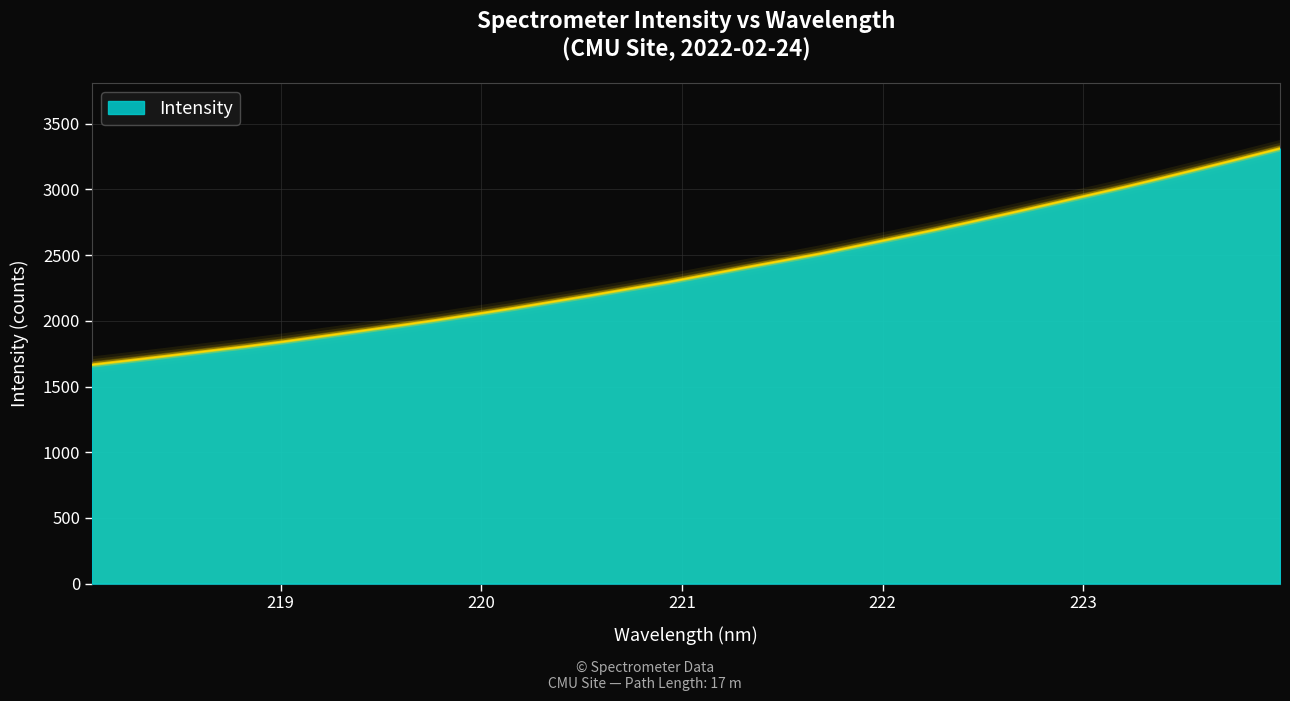

What is the minimum value shown in the chart?

1665.1